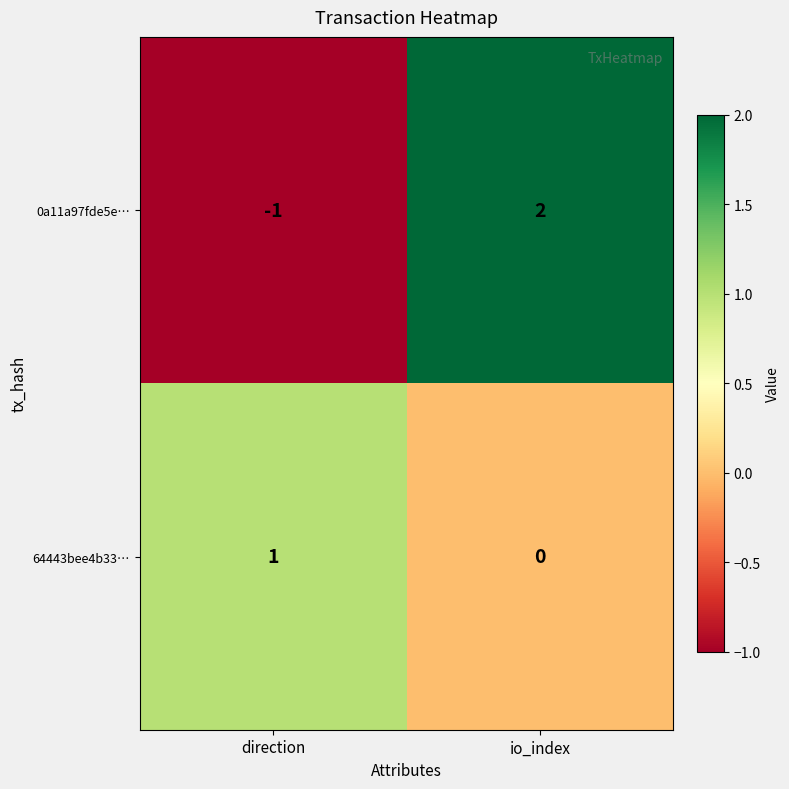

Reading left to right, what are all the values shown in this chart?

0a11a97fde5e…: direction=-1	io_index=2
64443bee4b33…: direction=1	io_index=0